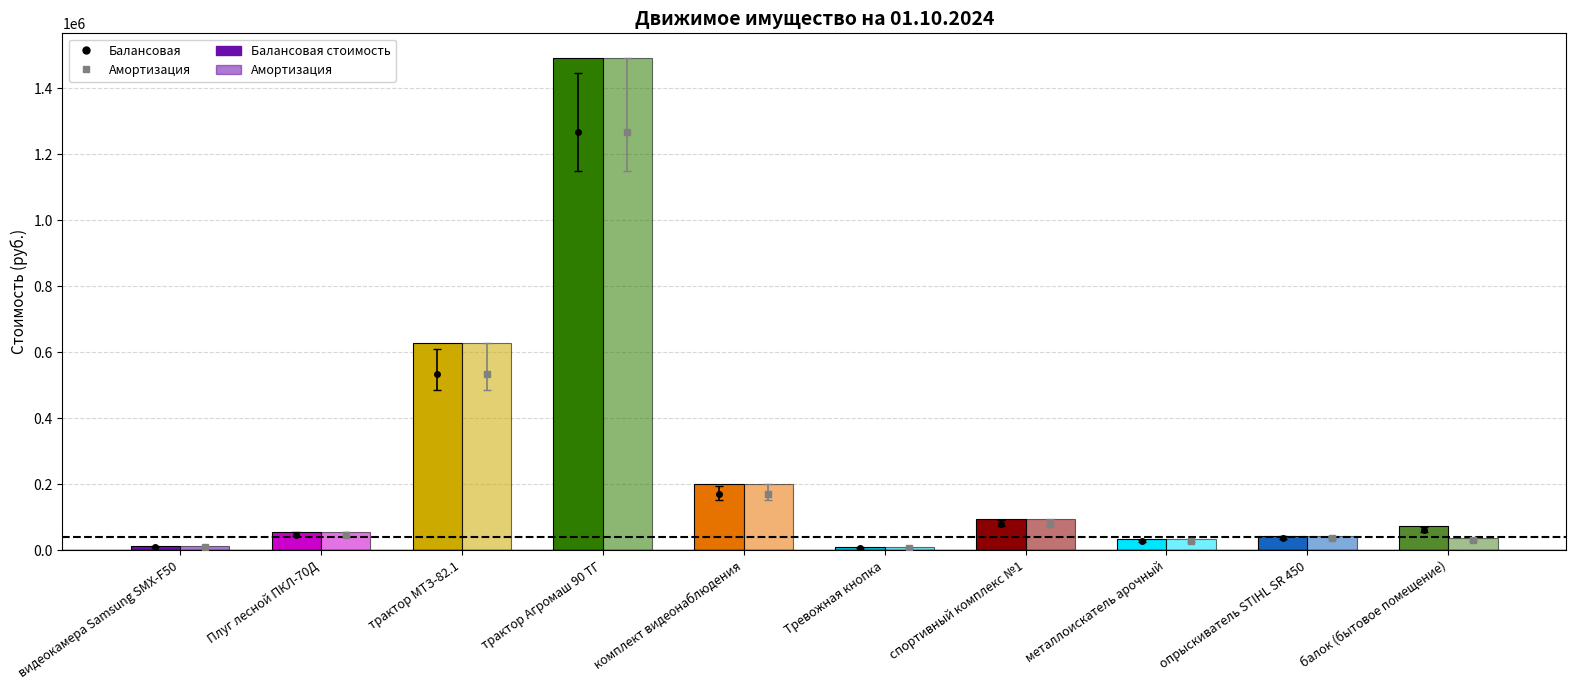

Rank the categories by Амортизация value from lowest to highest.

Тревожная кнопка, видеокамера Samsung SMX-F50, металлоискатель арочный, балок (бытовое помещение), опрыскиватель STIHL SR 450, Плуг лесной ПКЛ-70Д, спортивный комплекс №1, комплект видеонаблюдения, трактор МТЗ-82.1, трактор Агромаш 90 ТГ